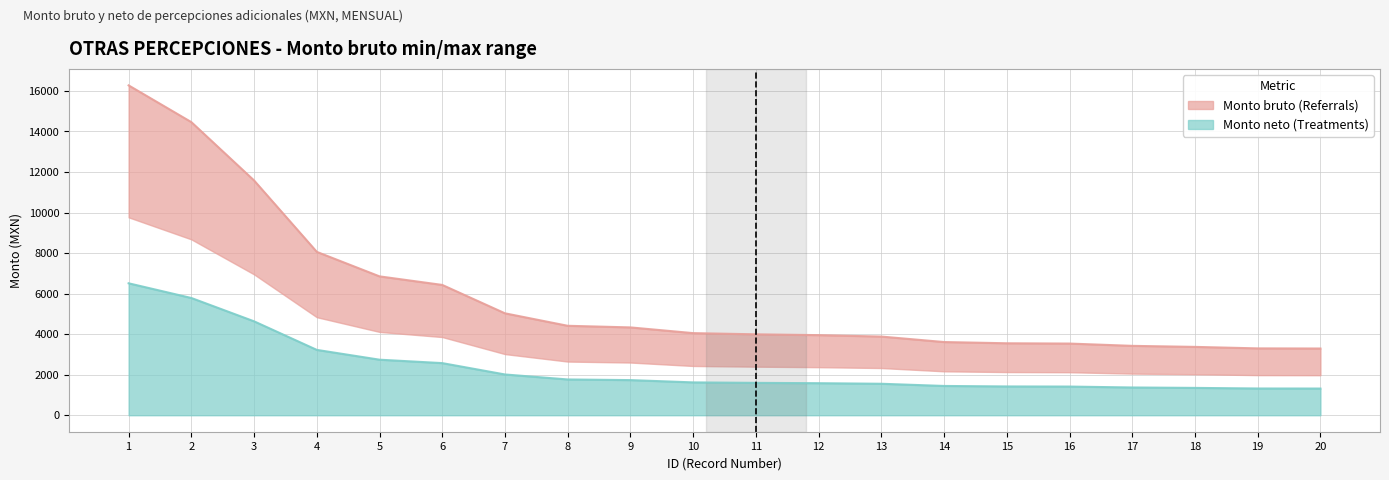

Reading left to right, transcribe all the data shown in this chart.

16275.5	14462.6	11583.5	8061.0	6851.8	6429.6	5028.5	4413.4	4333.5	4051.5	3993.0	3952.1	3882.0	3611.6	3550.7	3536.3	3423.3	3372.3	3298.7	3292.1